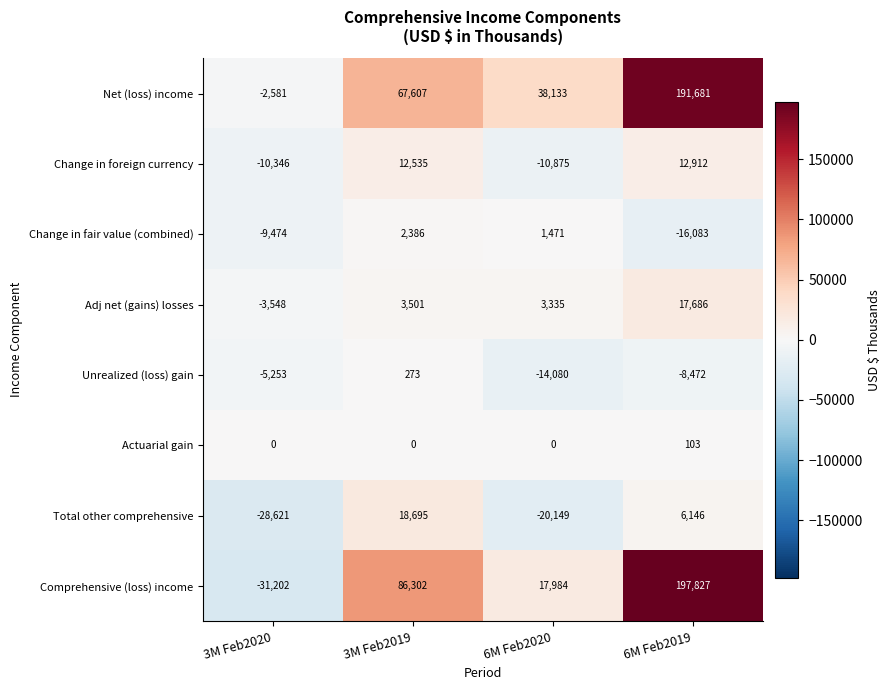

Which series has the largest range (max minus min)?

Comprehensive (loss) income